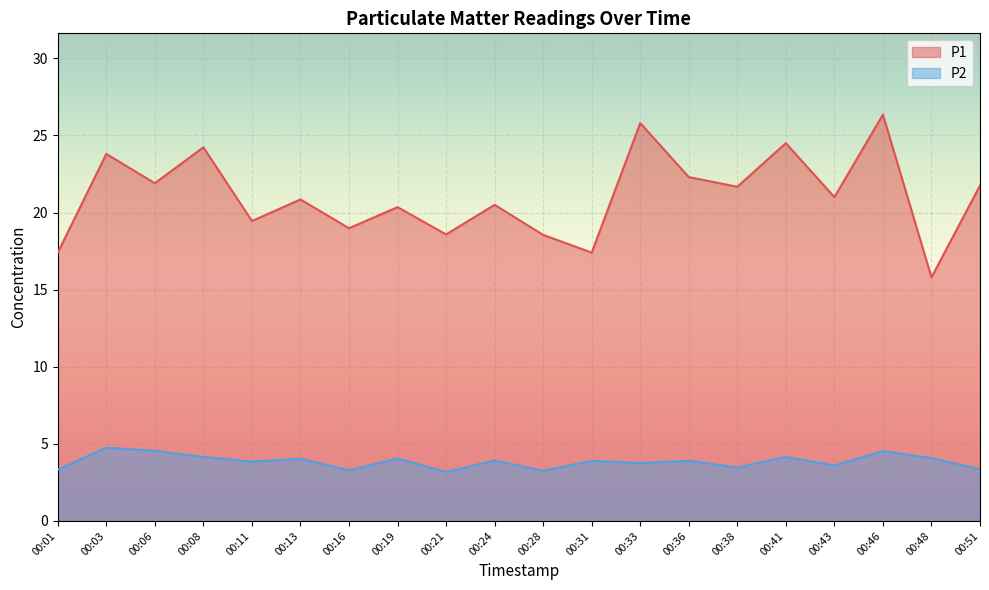

Which label corresponds to the largest value in the chart?

00:46